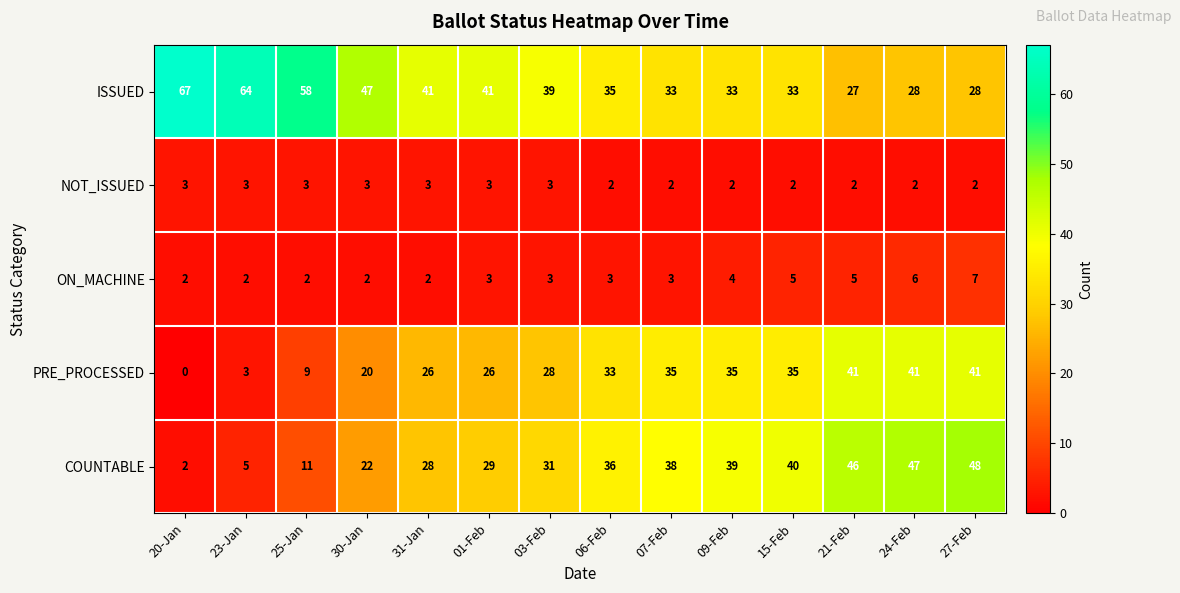

Count the number of categories in the chart.

14